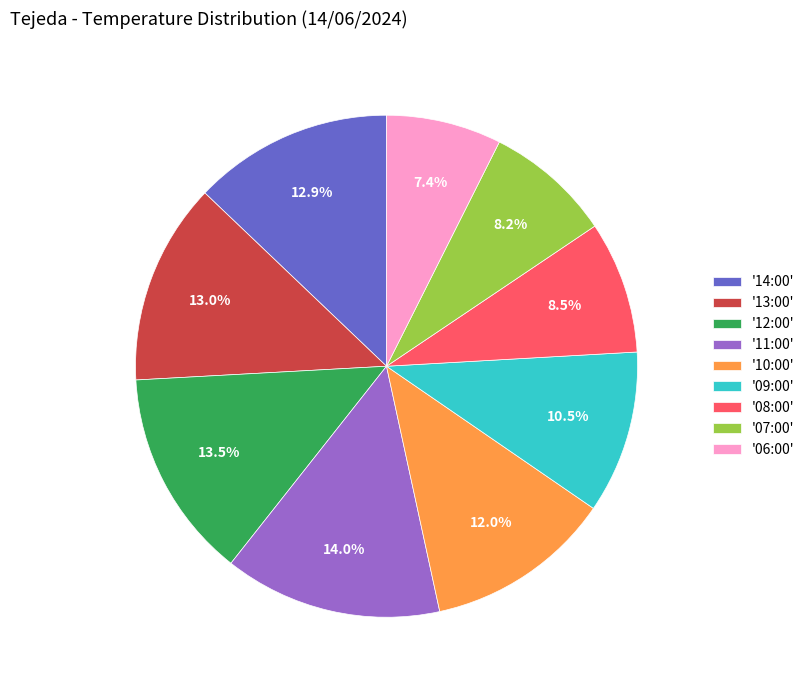

Between '07:00' and '06:00', which is larger?

'07:00'